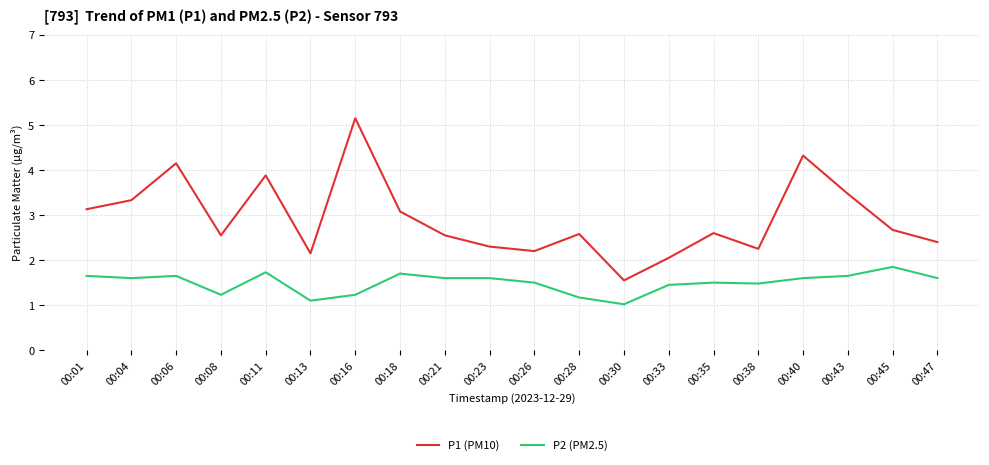

What is the average value of the P2 (PM2.5) series?

1.5